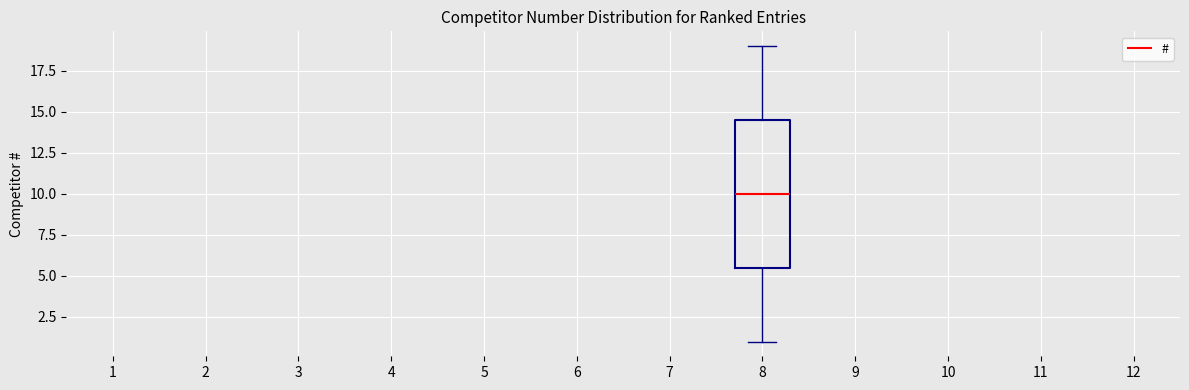

Where does the upper whisker of the box at x = 8 end on the y-axis? The values are not printed on the chart, so give them approximately, as read against the axis.

19.0